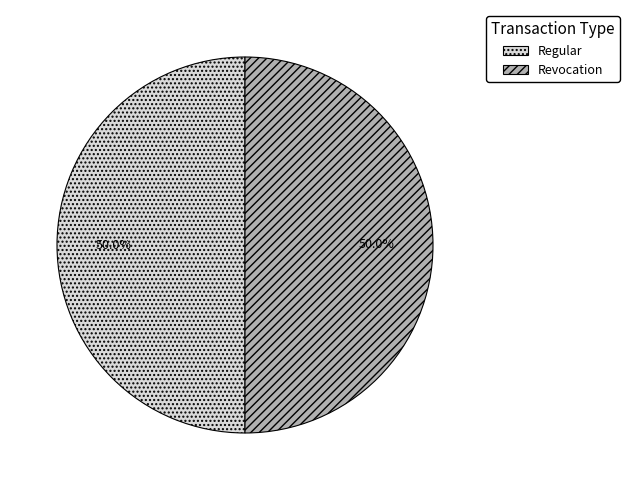

Count the number of slices in the pie.

2